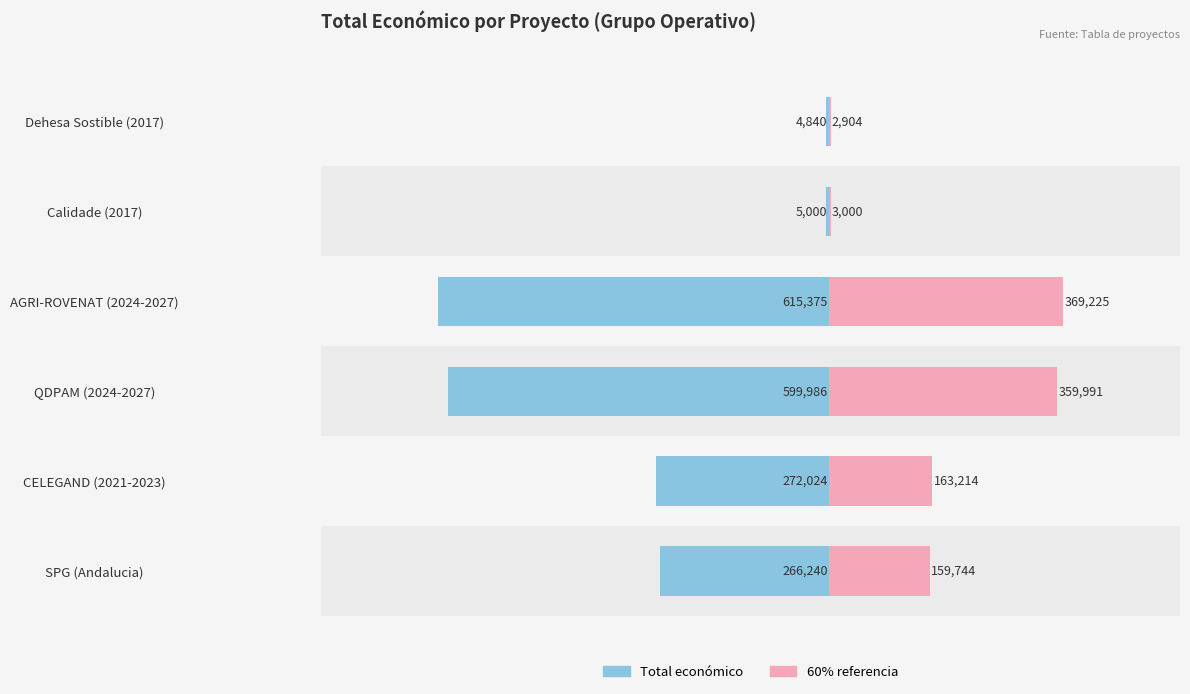

Does the chart contain stacked bars?

No